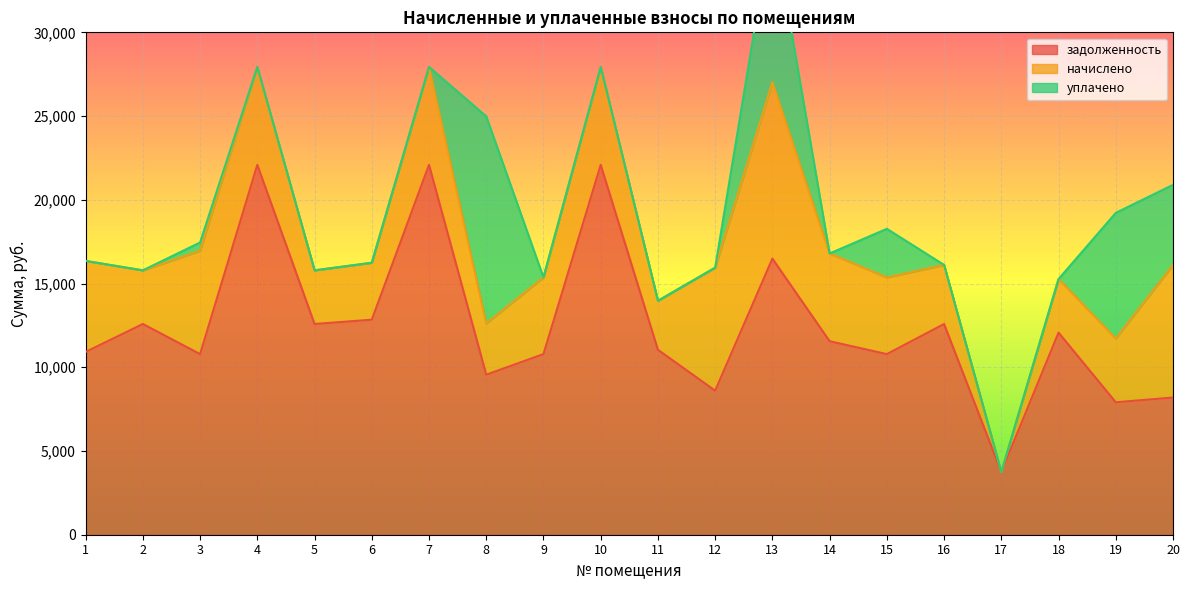

What is the maximum value for задолженность?

22084.8